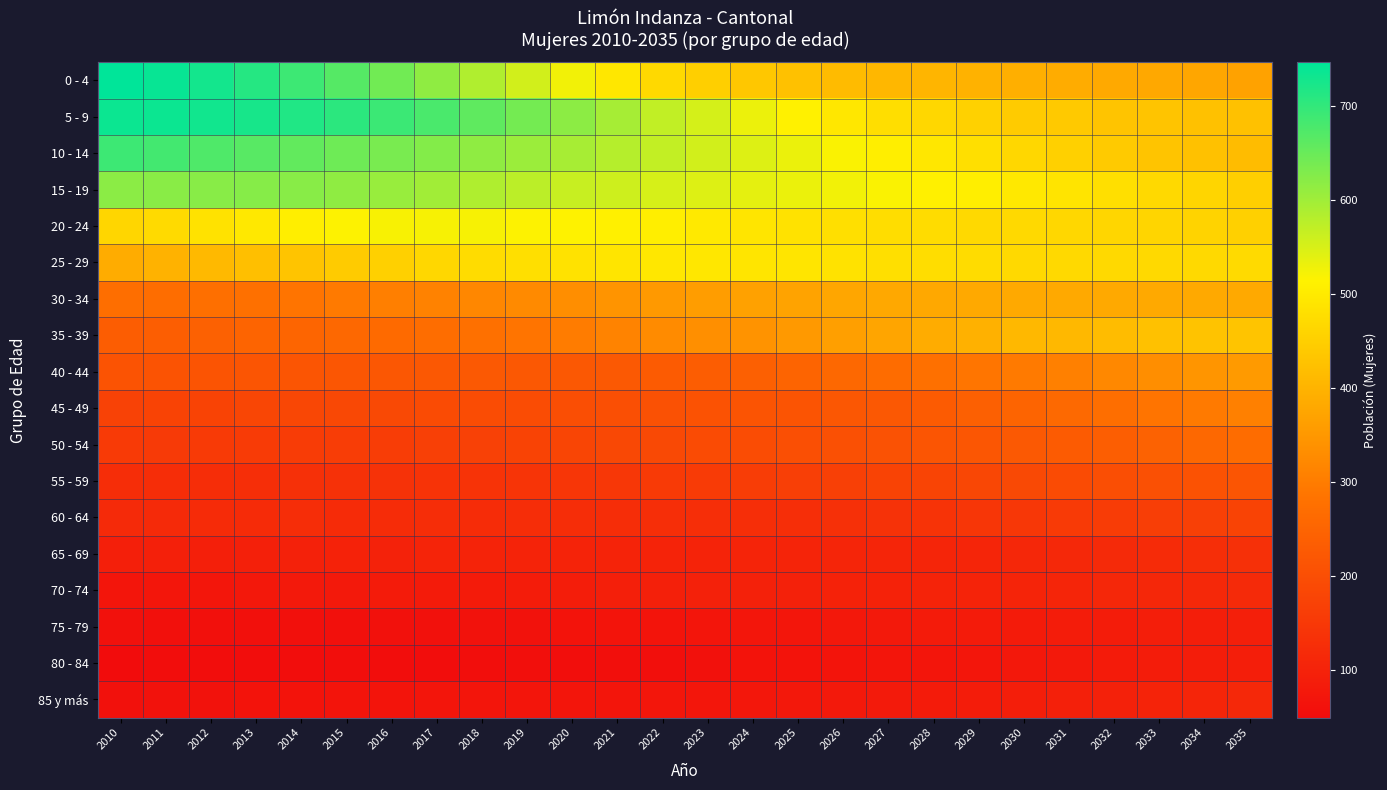

At which category is the sum across all series the highest?

2015